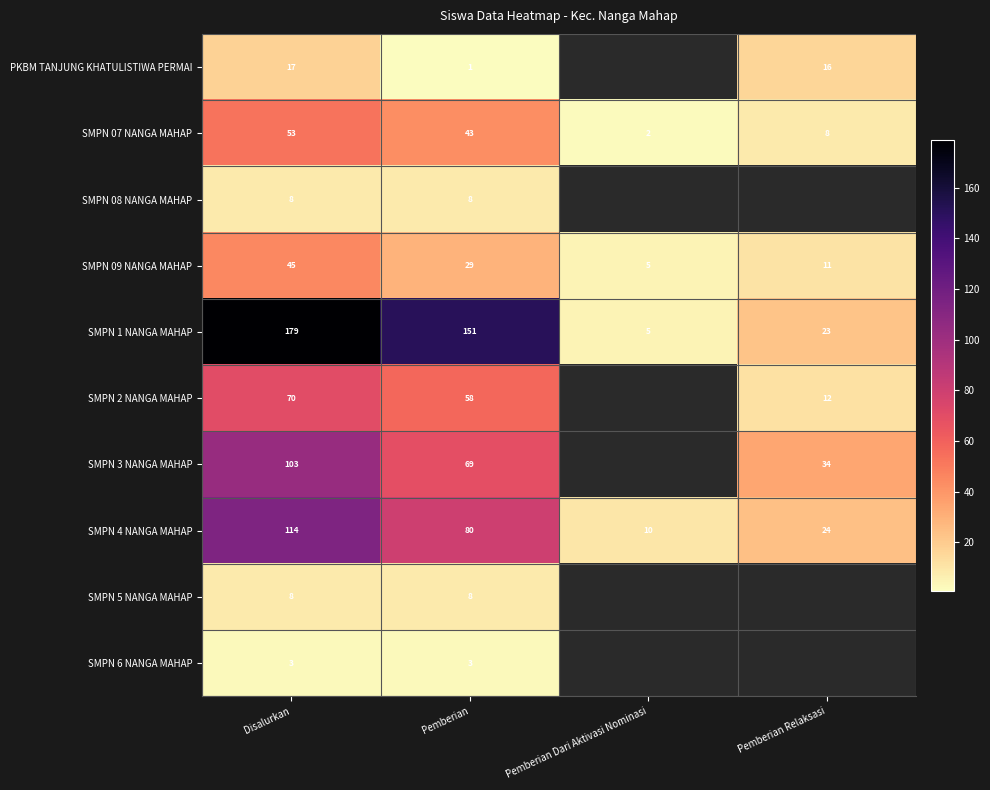

Which series has the widest spread of values?

SMPN 1 NANGA MAHAP